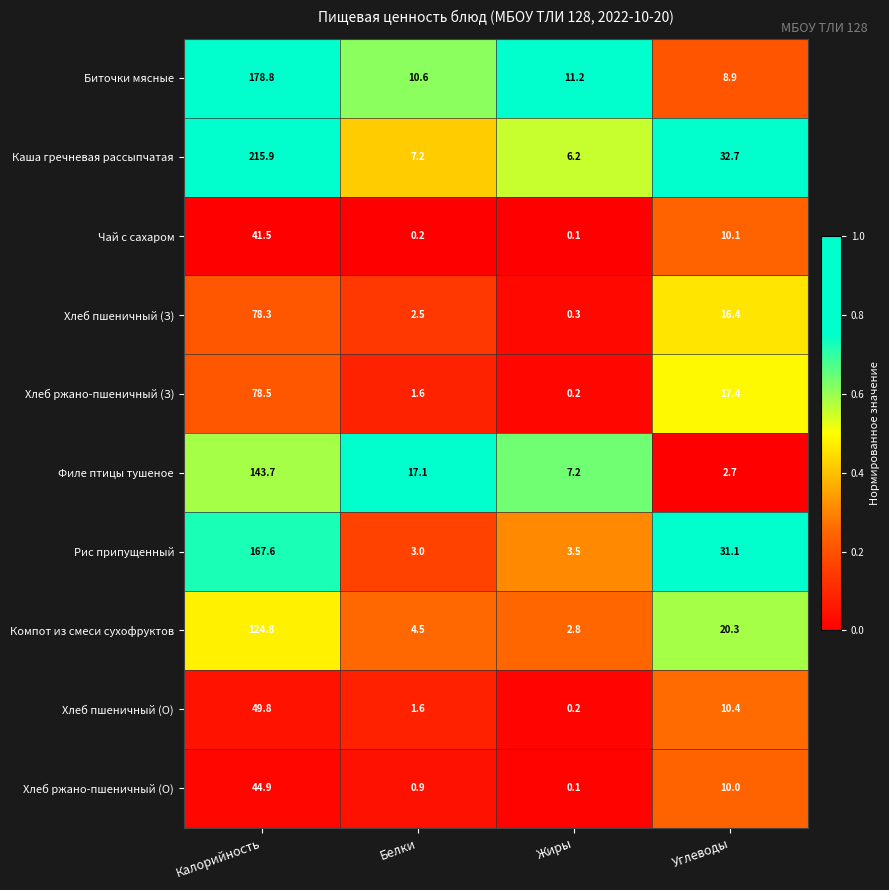

Where does the Филе птицы тушеное series first go above 17?

Калорийность